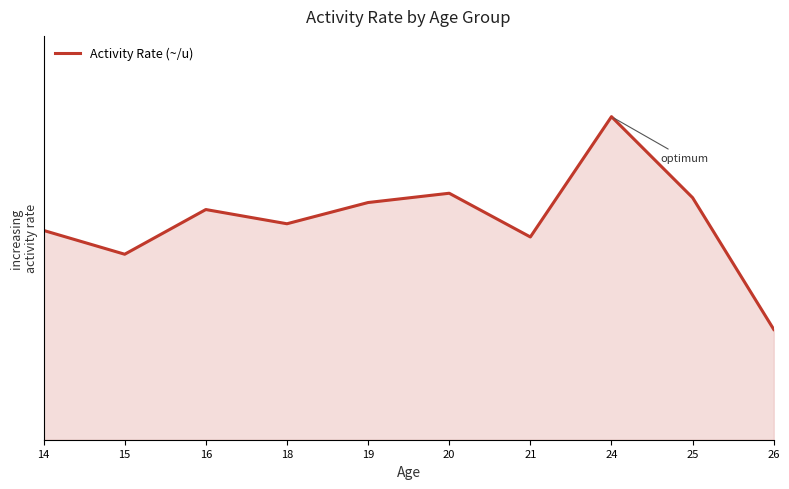

Does the chart display data point markers on the line(s)?

No